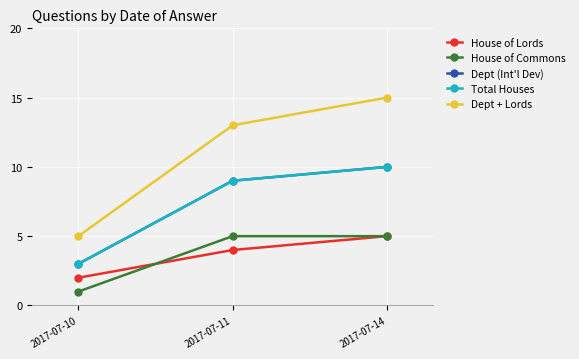

The value of Dept (Int'l Dev) at 2017-07-14 is 15. True or false?

False